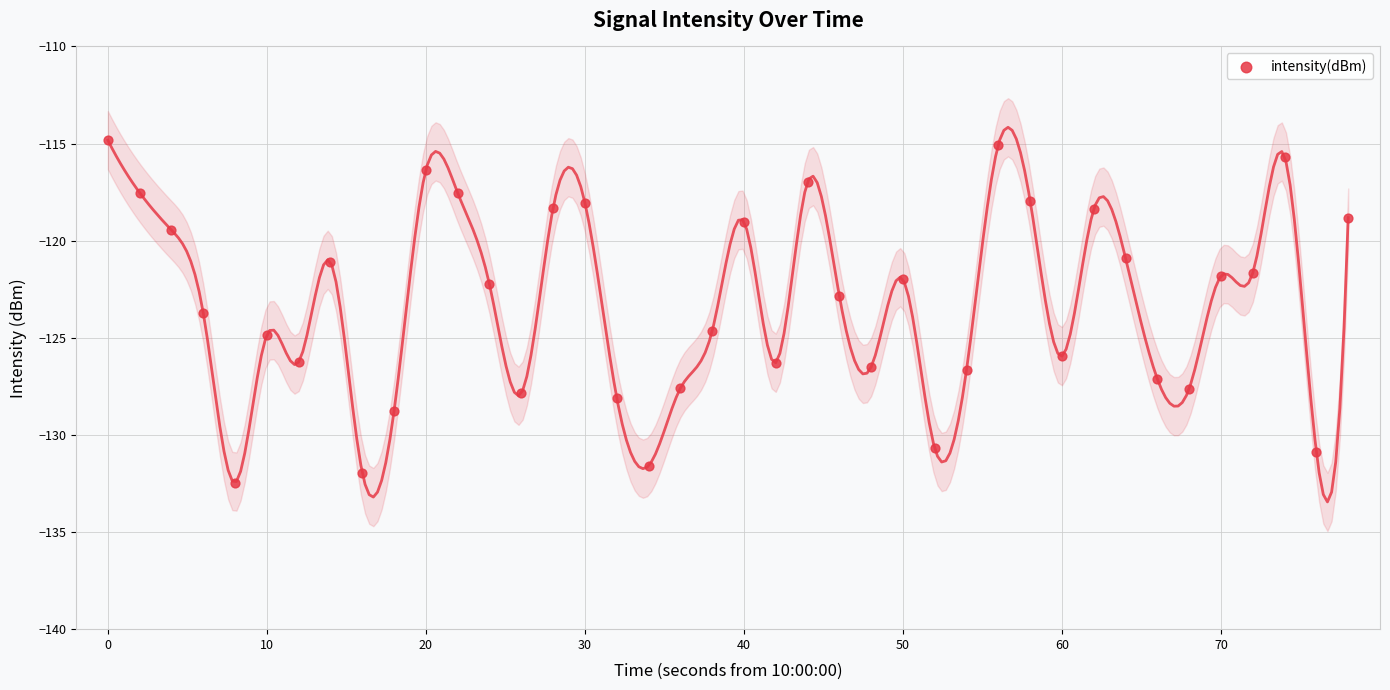

What is the range of Y values (max minus min)?

17.6